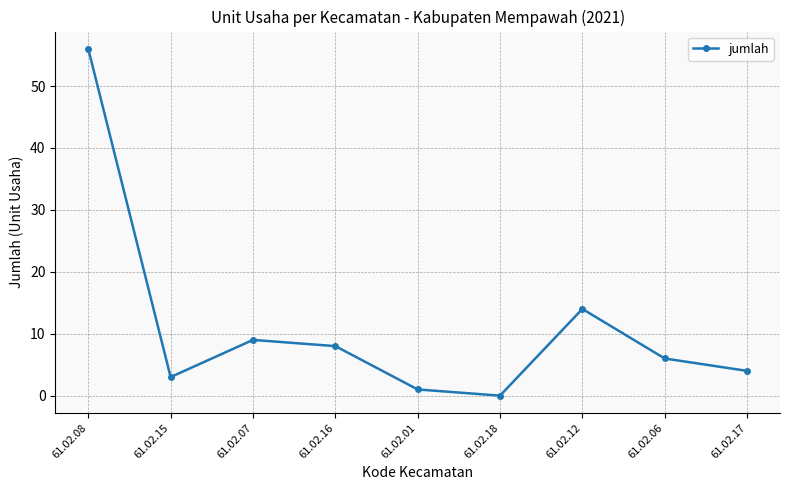

Reading left to right, list all the values displayed in this chart.

56	3	9	8	1	0	14	6	4